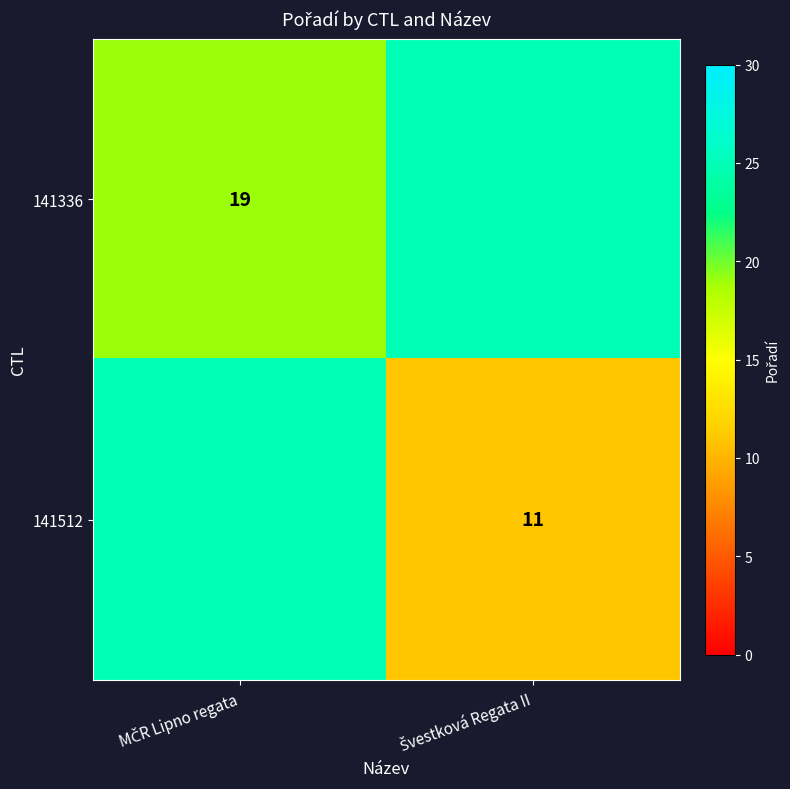

Is it true that 141512 equals 25 at MČR Lipno regata?

True